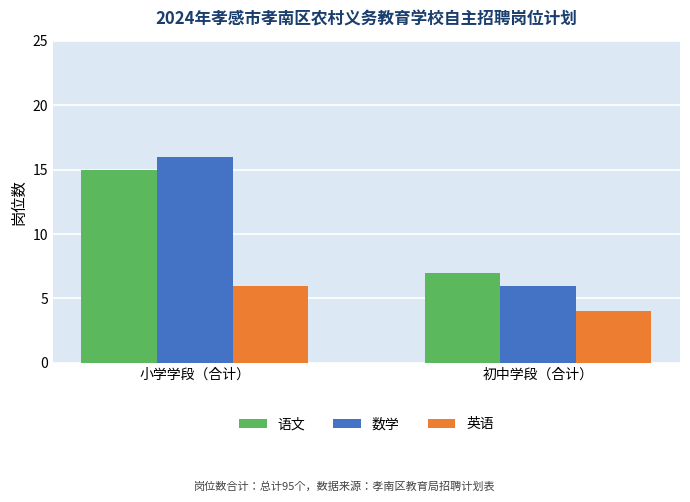

Is the value of 数学 at 初中学段（合计） greater than the value of 英语 at 初中学段（合计）?

Yes